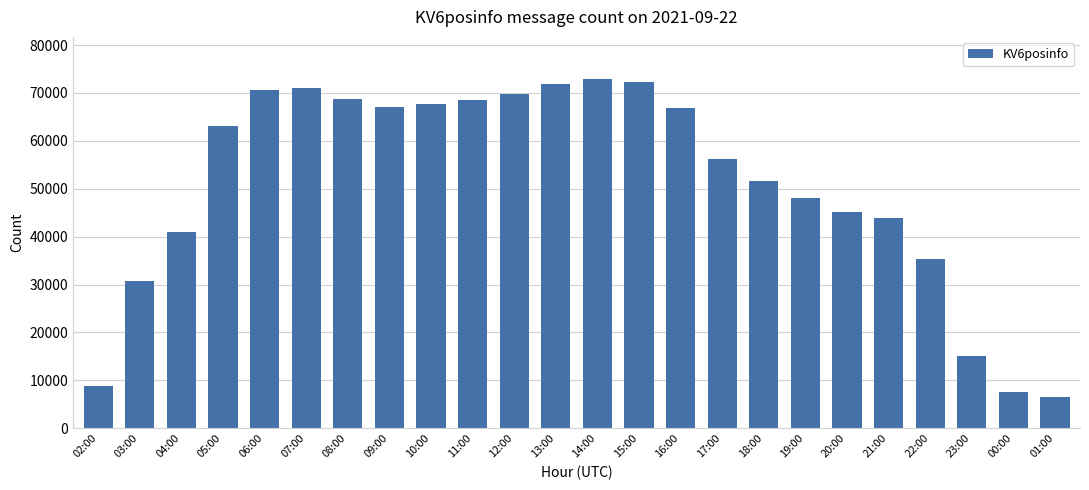

The chart shows a value of 70580 at 06:00. True or false?

True